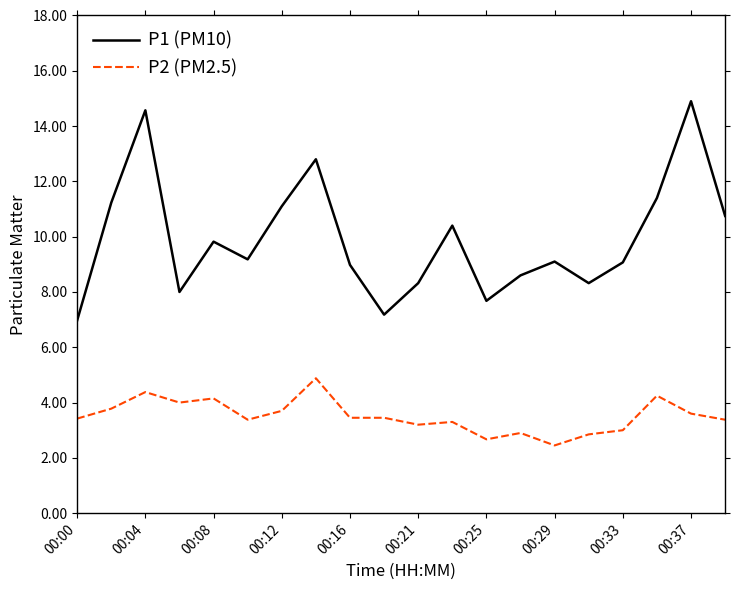

Which series has the widest spread of values?

P1 (PM10)